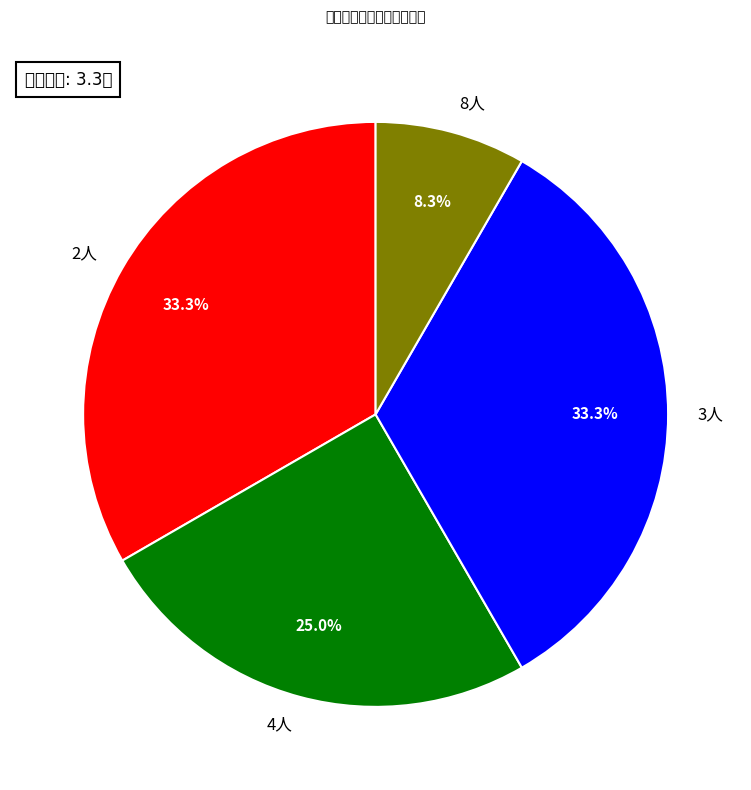

How many segments does this pie chart have?

4